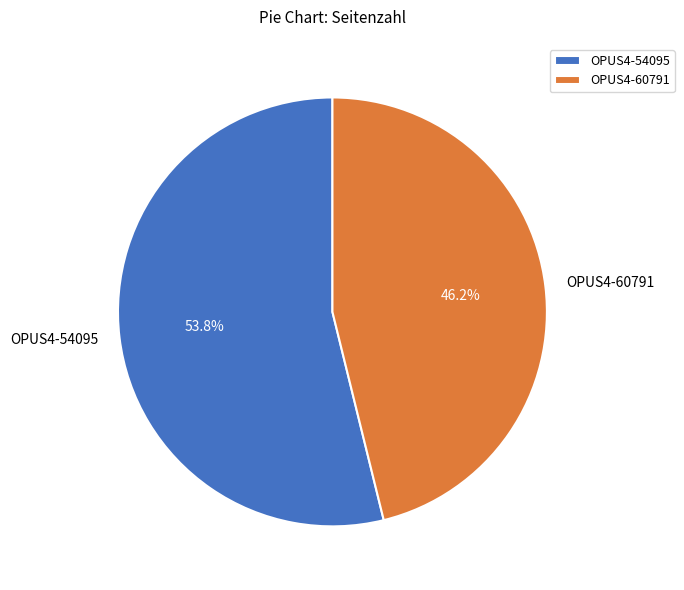

Which slice is the smallest?

OPUS4-60791